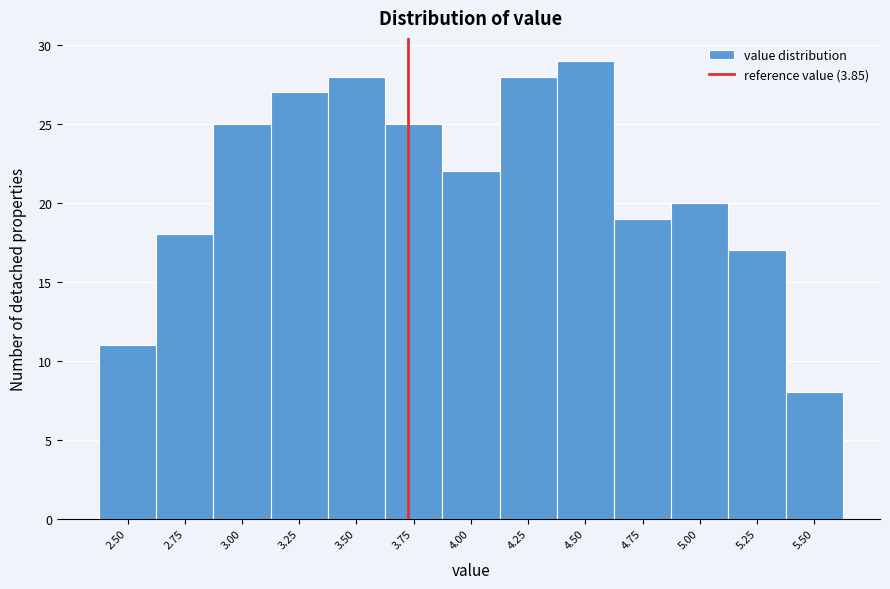

Reading left to right, extract all data points from this chart.

11	18	25	27	28	25	22	28	29	19	20	17	8